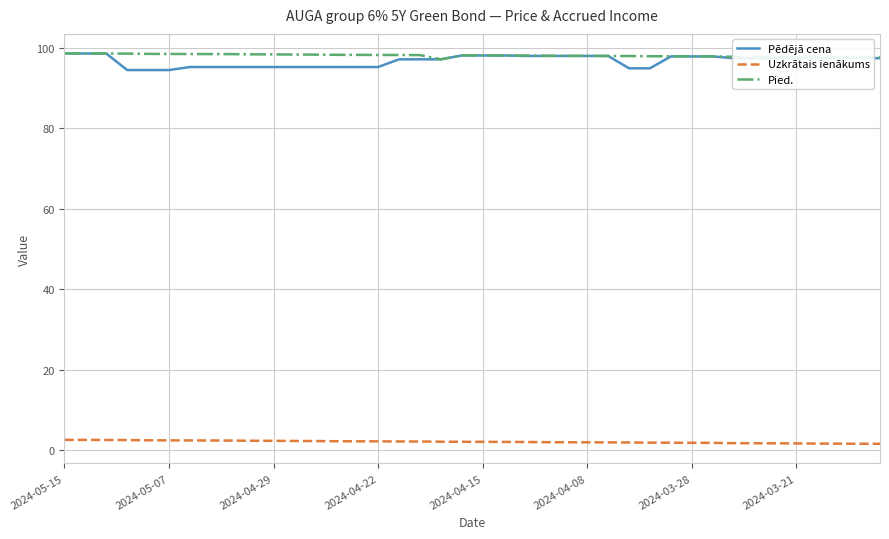

What is the minimum value for Pēdējā cena?

94.4